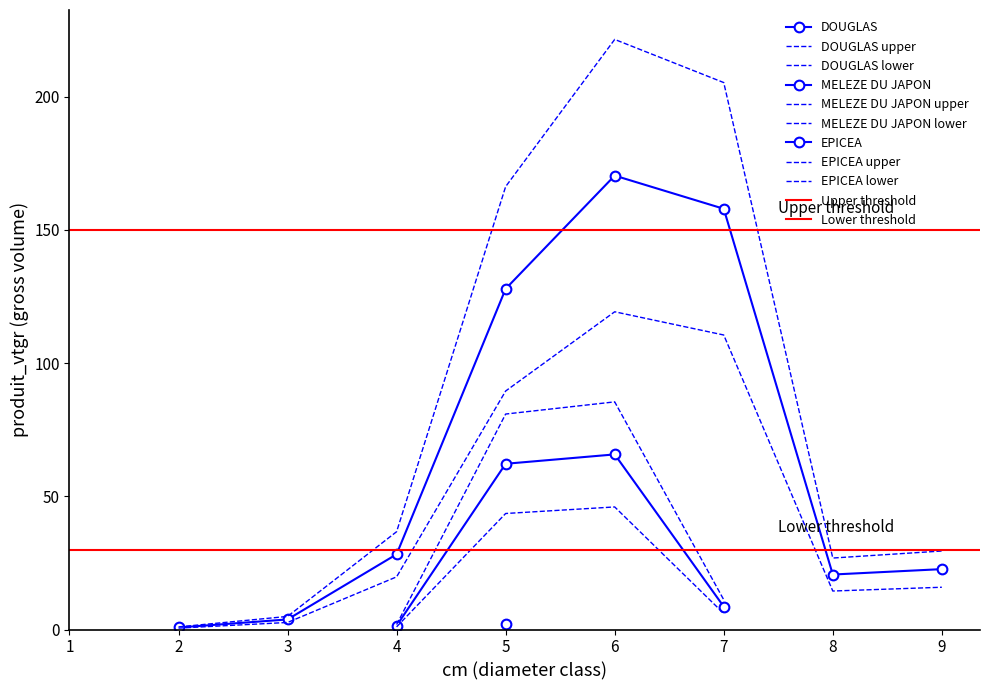

What is the sum of the produit_vtgr values at 5 and 4?

156.2